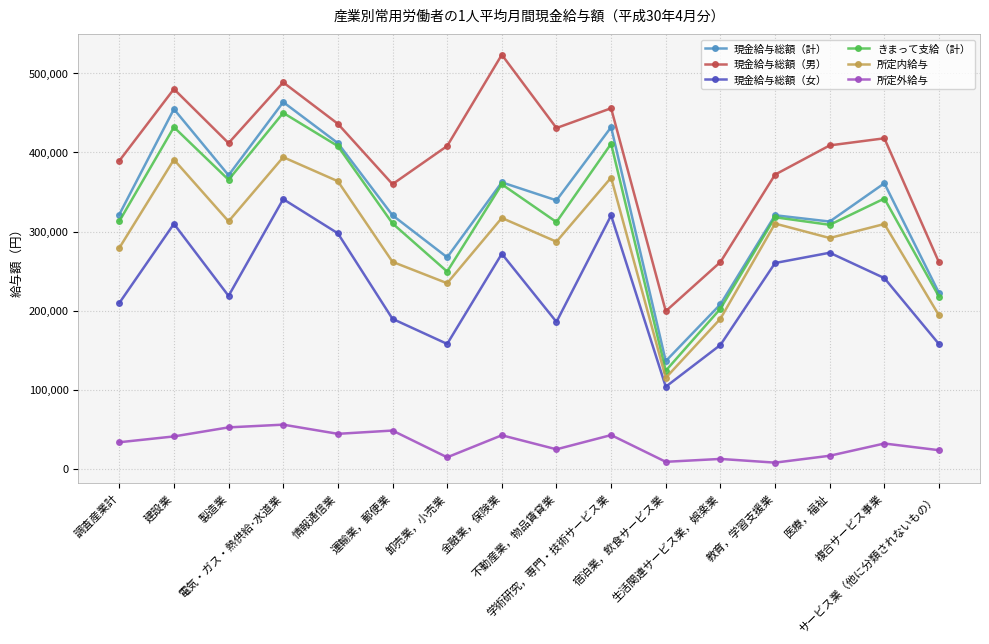

True or false: 現金給与総額（男） and 所定内給与 intersect in this chart.

False